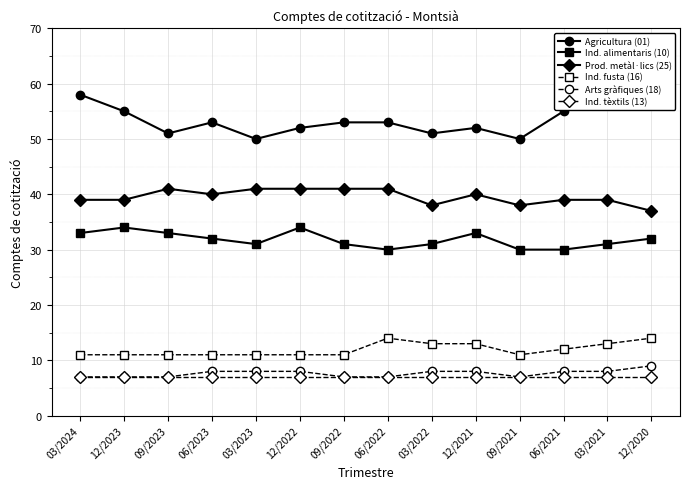

Which series has the largest total across all categories?

Agricultura (01)